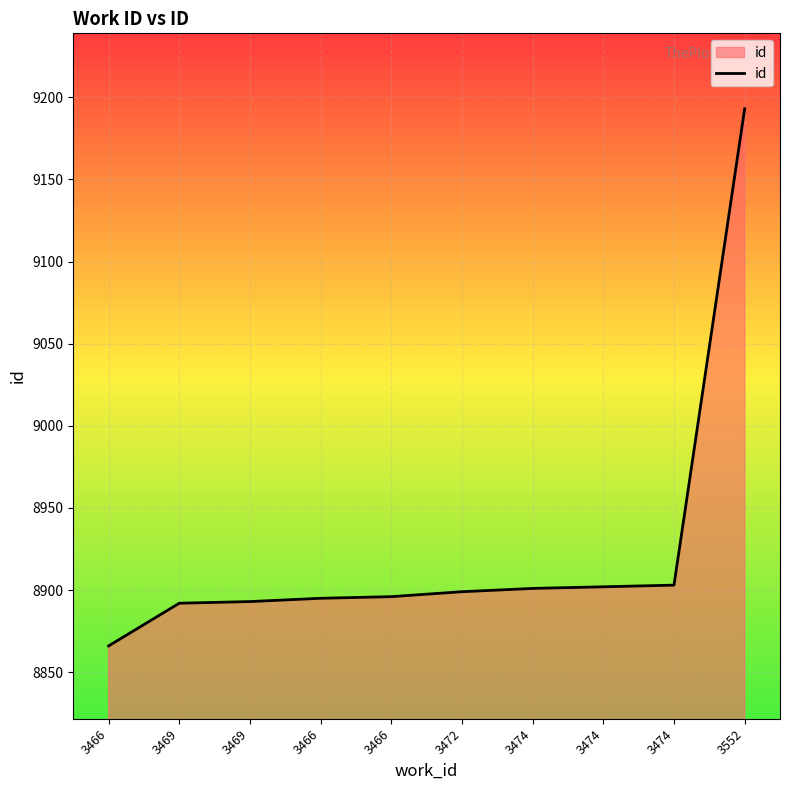

Count the number of data series in this chart.

1